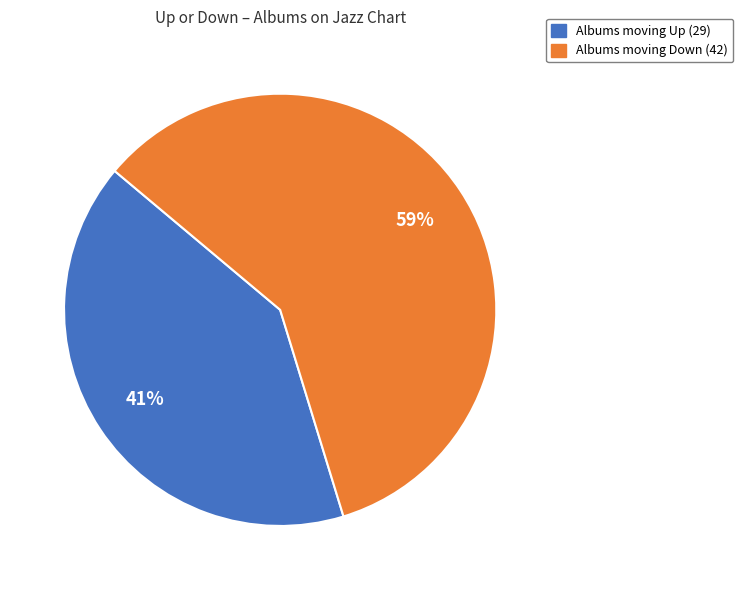

To the nearest percent, what is the average slice percentage?

50%